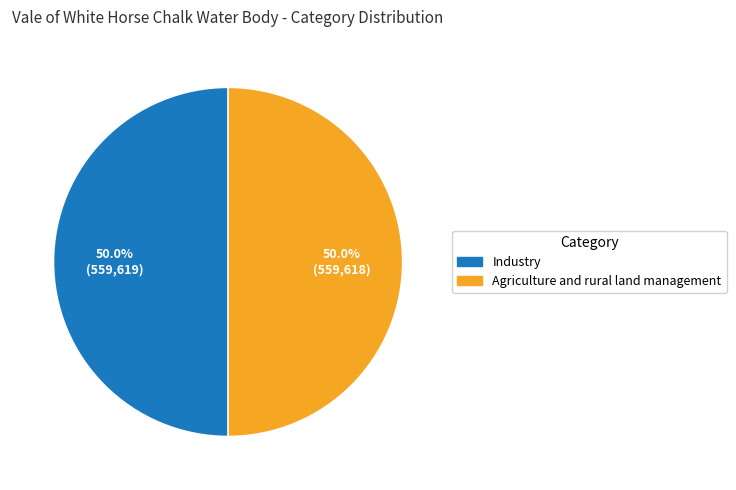

Is it true that Industry is 50% of the pie?

True